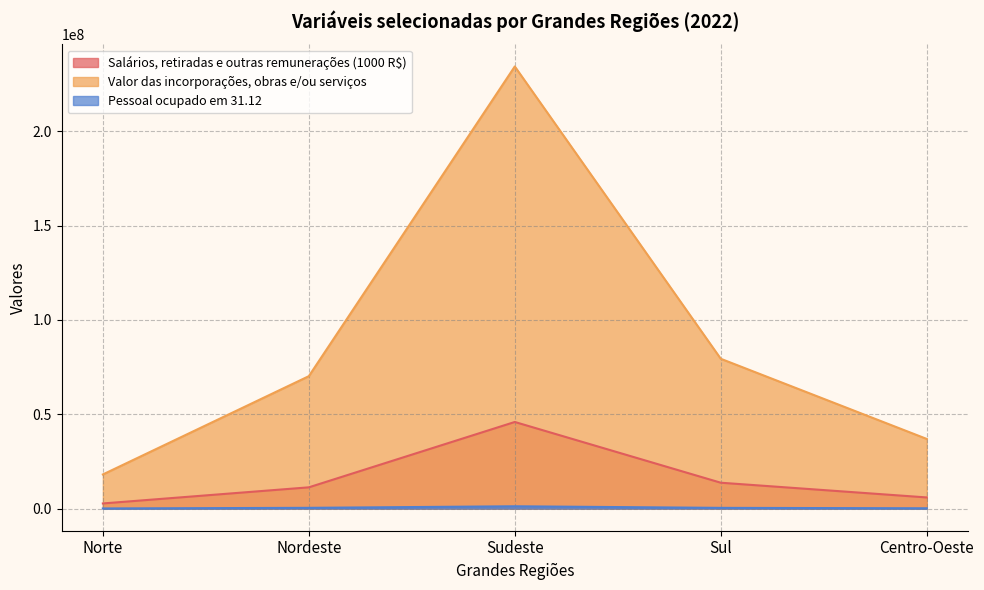

What position from the right is Norte?

5